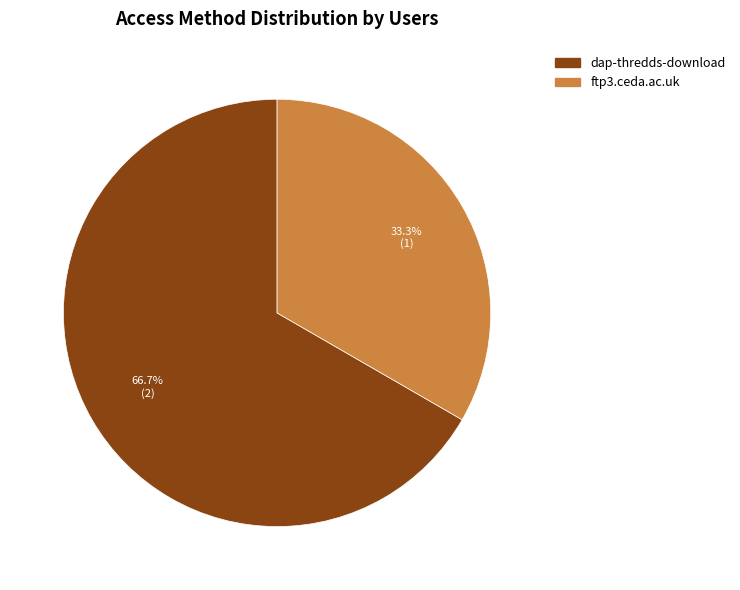

Approximately how many times larger is the value at ftp3.ceda.ac.uk compared to dap-thredds-download?

0.5